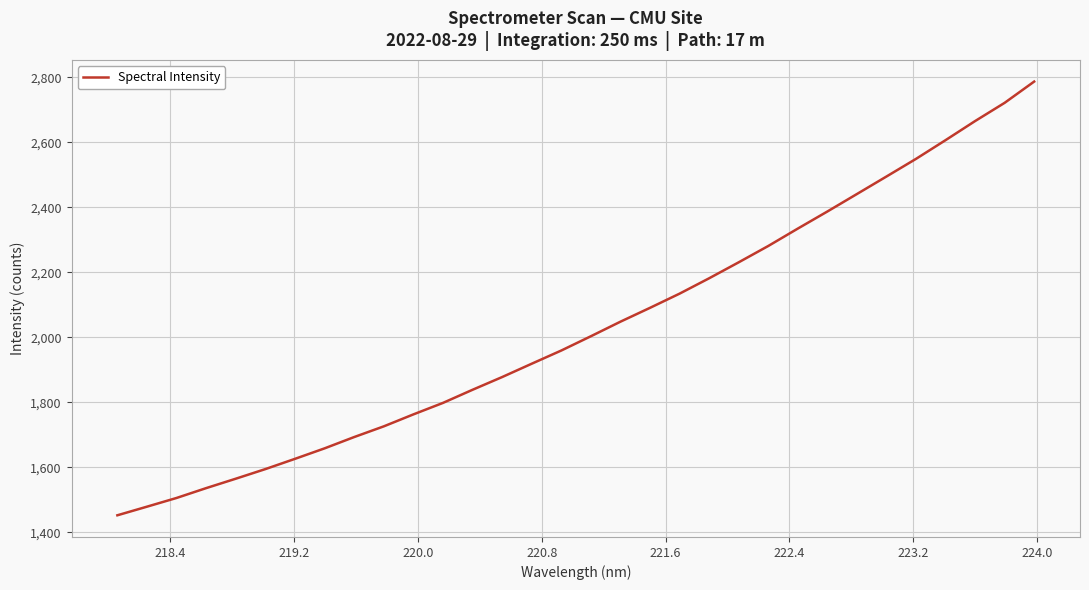

What is the difference between the maximum and minimum values?

1333.9